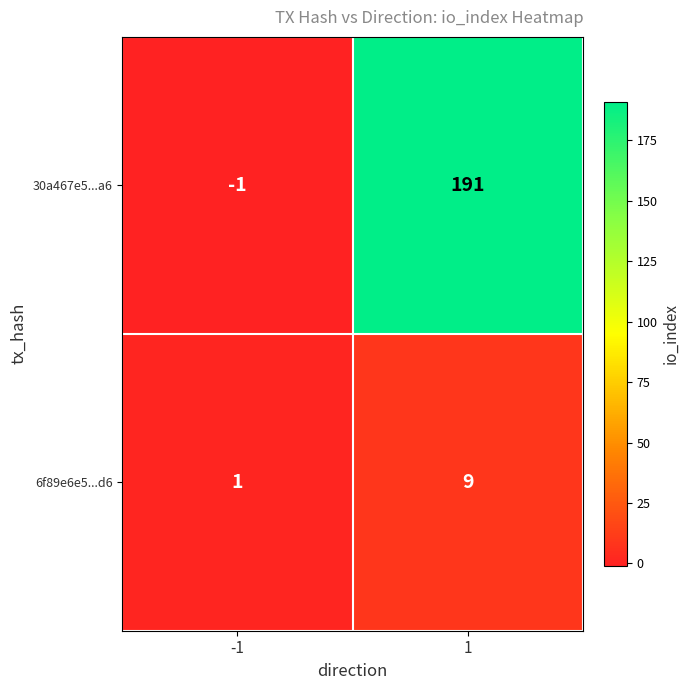

What is the sum of the 30a467e5...a6 values at -1 and 1?

190